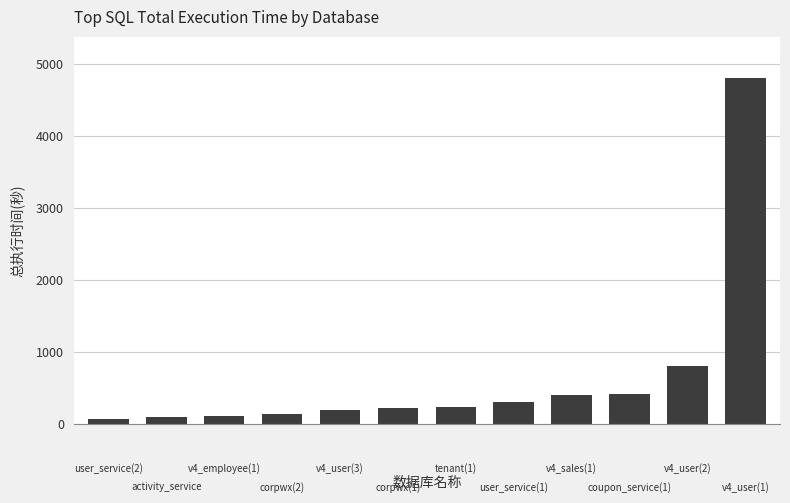

What is the difference between the maximum and minimum values?

4746